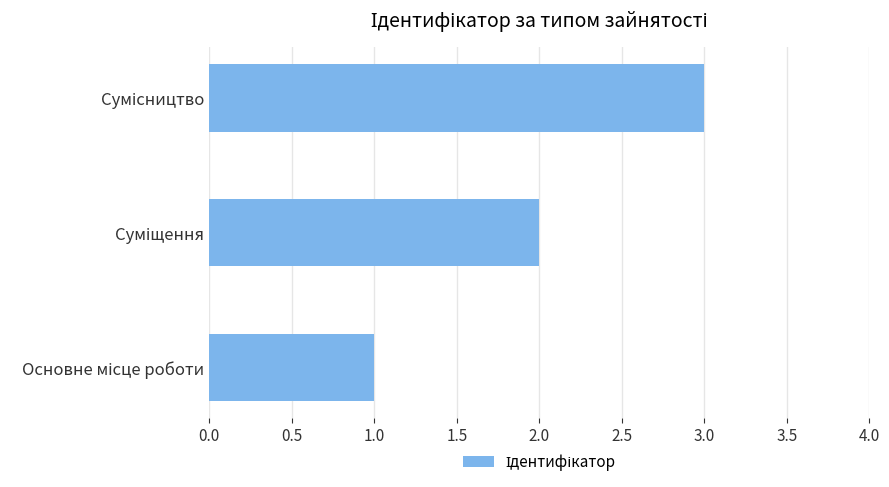

What is the maximum value shown in the chart?

3